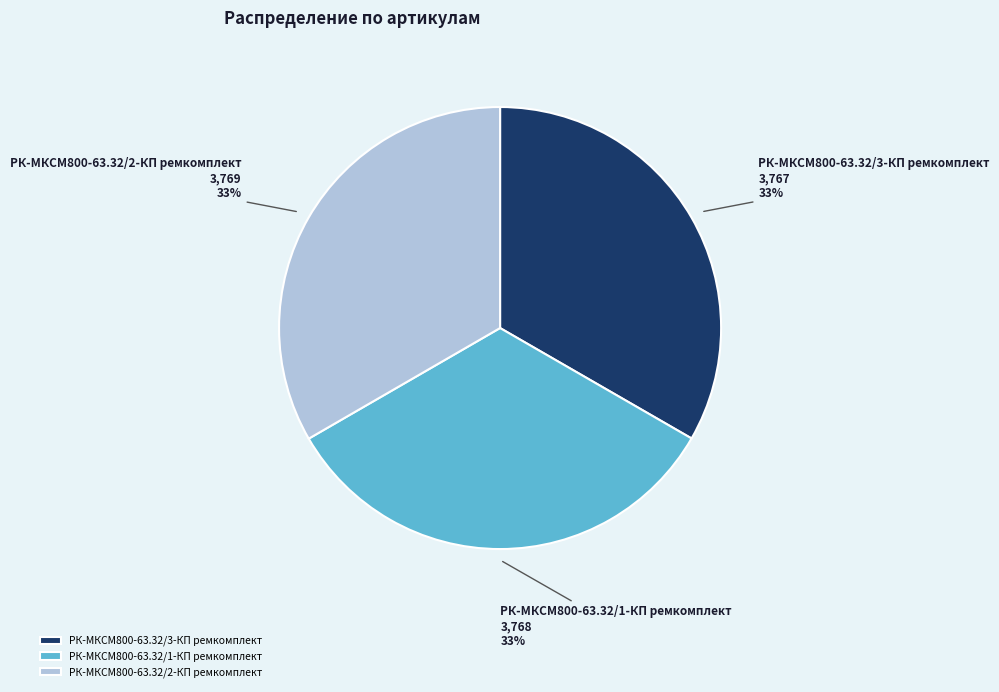

Does РК-МКСМ800-63.32/3-КП ремкомплект account for over 50% of the chart?

No